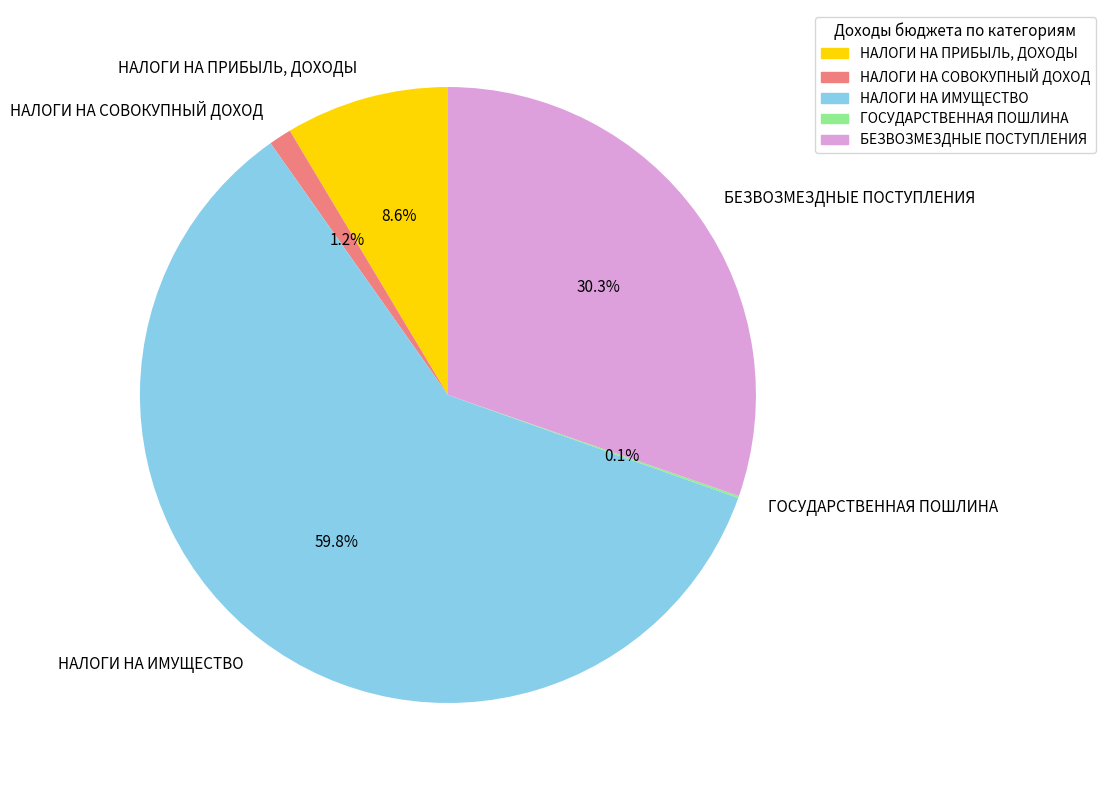

To the nearest percent, what is the average slice percentage?

20%